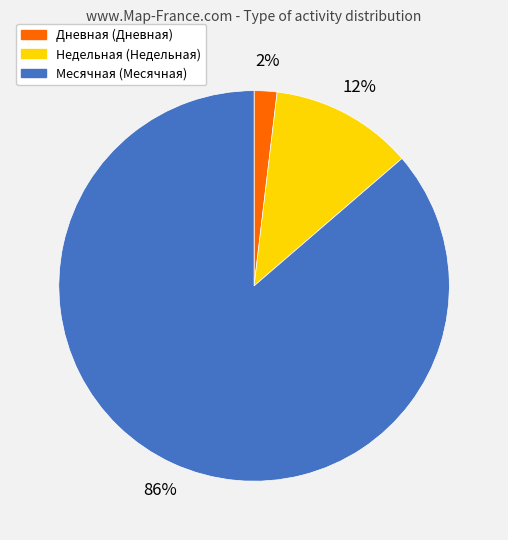

Does any single category account for the majority?

Yes